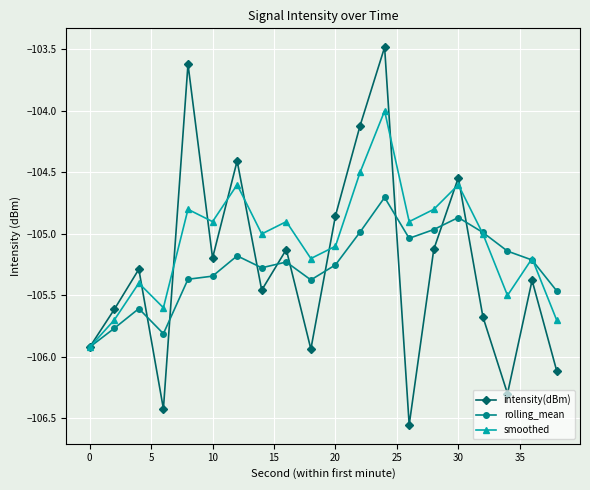

Rank the series by their maximum value, from highest to lowest.

intensity(dBm), smoothed, rolling_mean